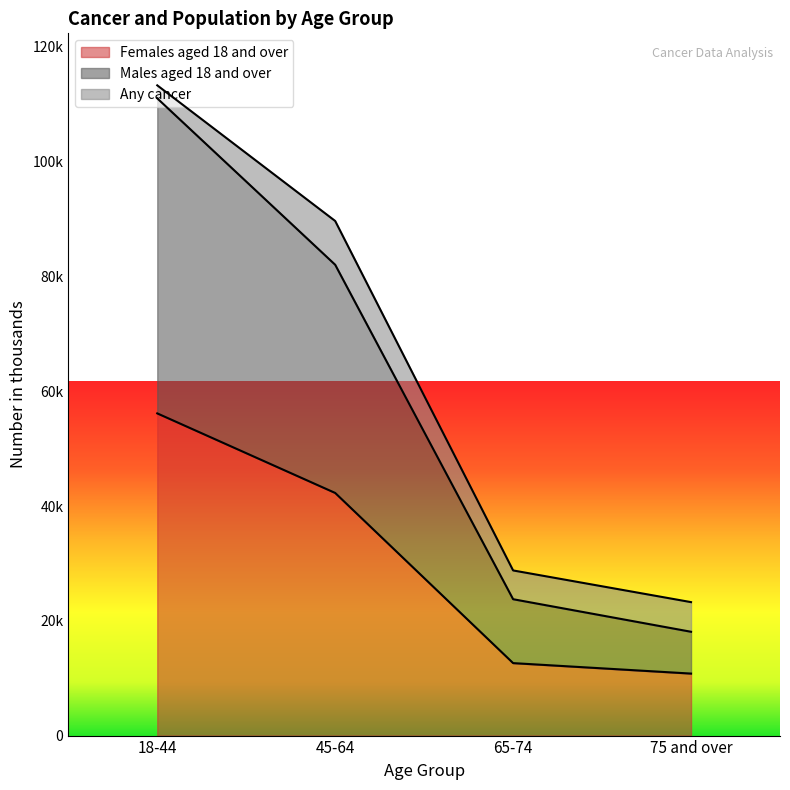

At which label is Males aged 18 and over closest to 64561?

45-64